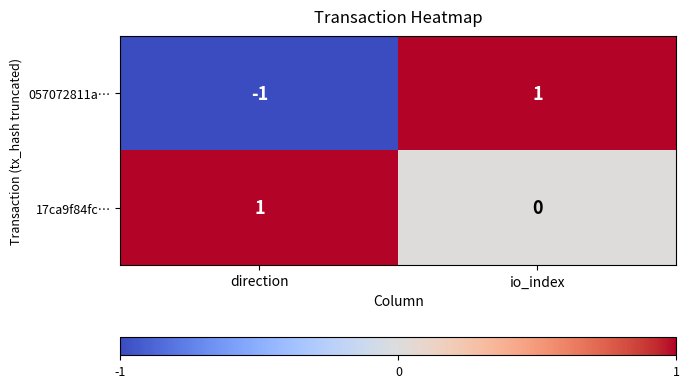

What is the smallest value displayed?

-1